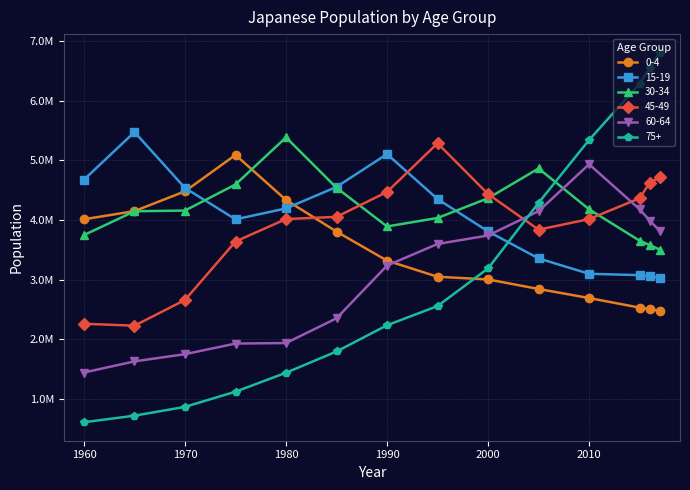

Which series has the widest spread of values?

75+